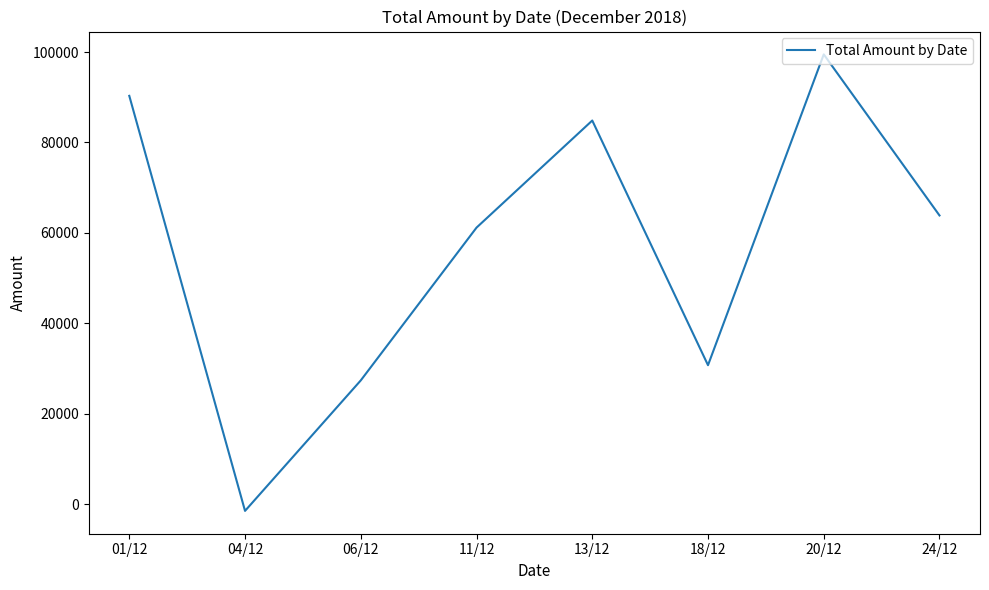

What is the minimum value shown in the chart?

-1435.5